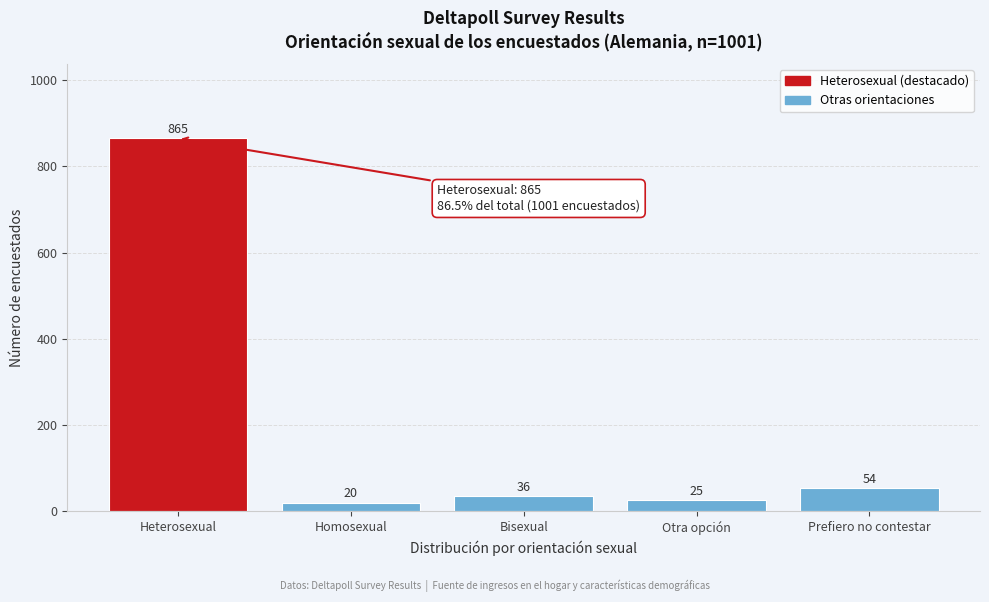

Reading left to right, transcribe all the data shown in this chart.

865	20	36	25	54